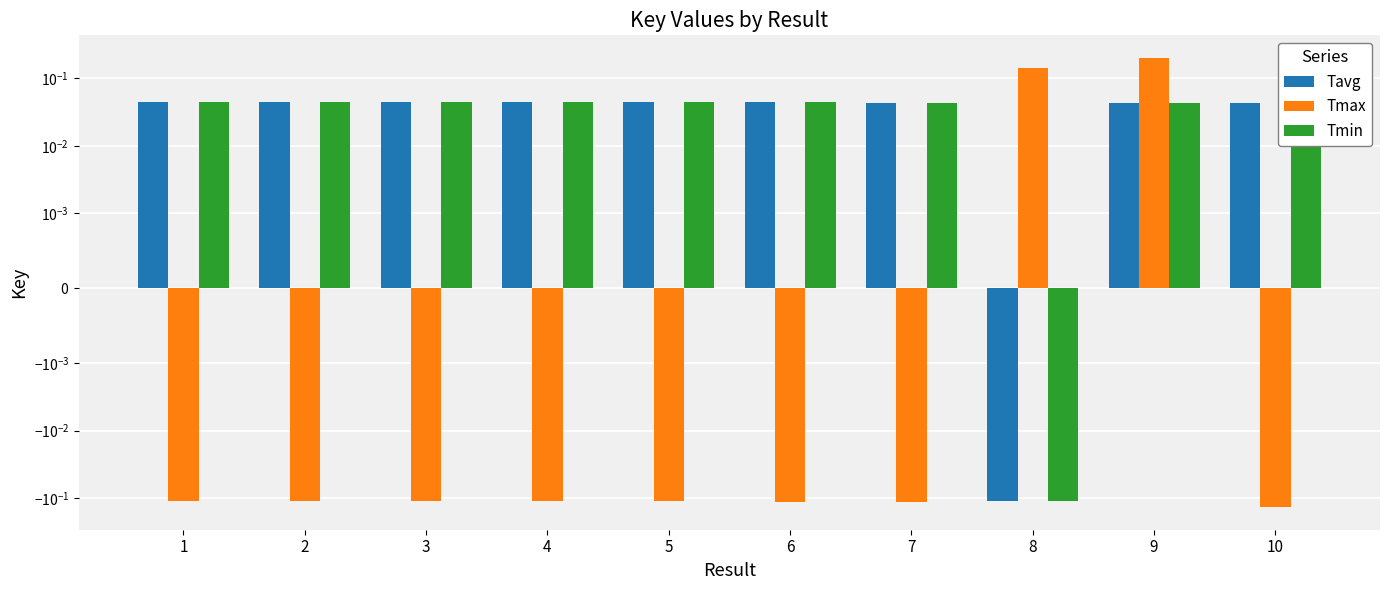

How many categories are shown in the chart?

10